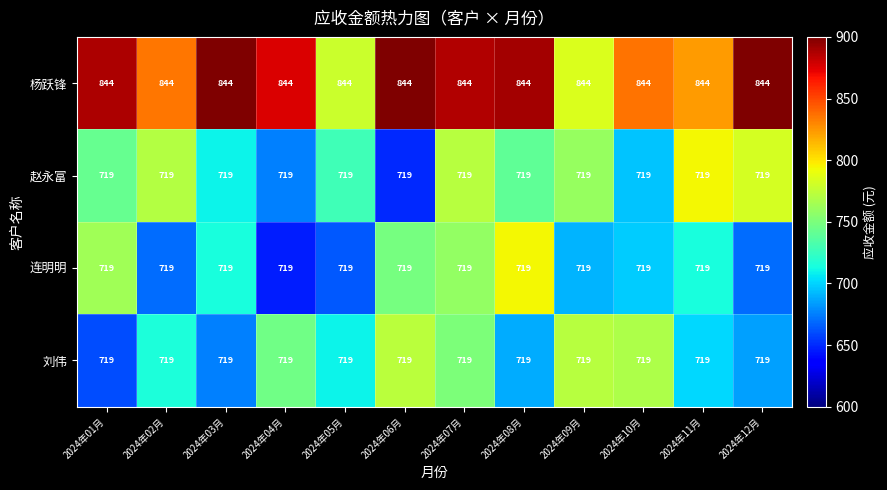

What is the sum of the 刘伟 values at 2024年07月 and 2024年08月?

1438